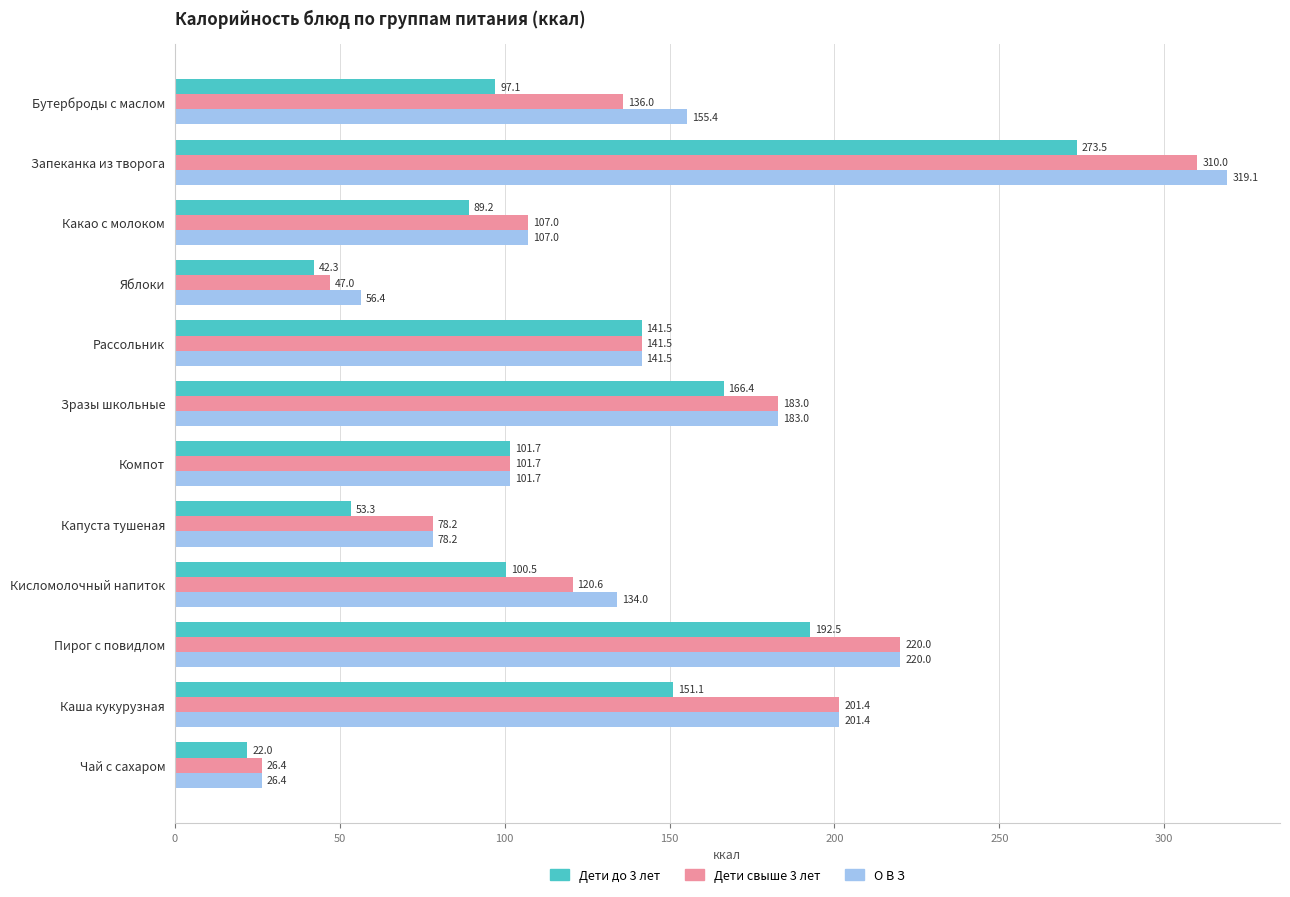

Where is О В З nearest to the value 172?

Зразы школьные